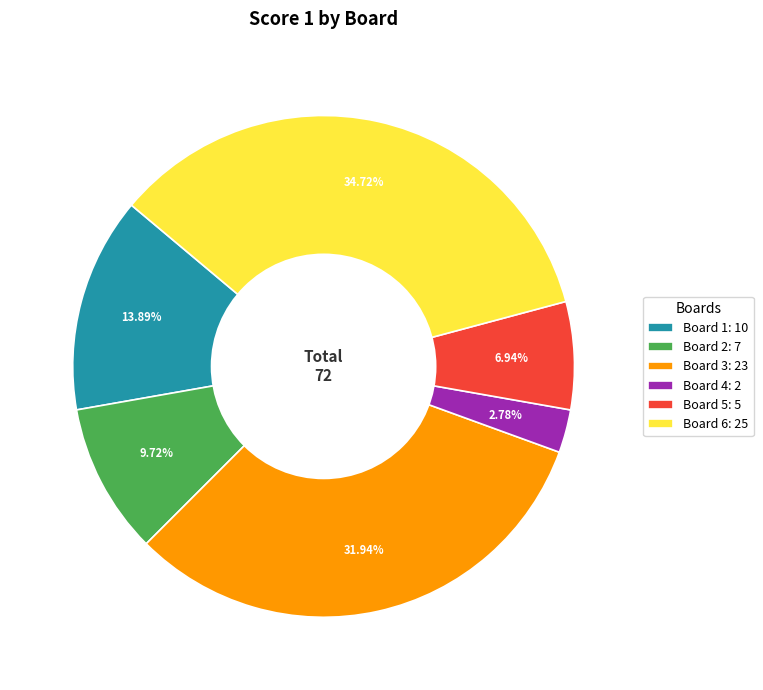

To the nearest percent, what is the combined percentage of Board 3 and Board 2?

42%